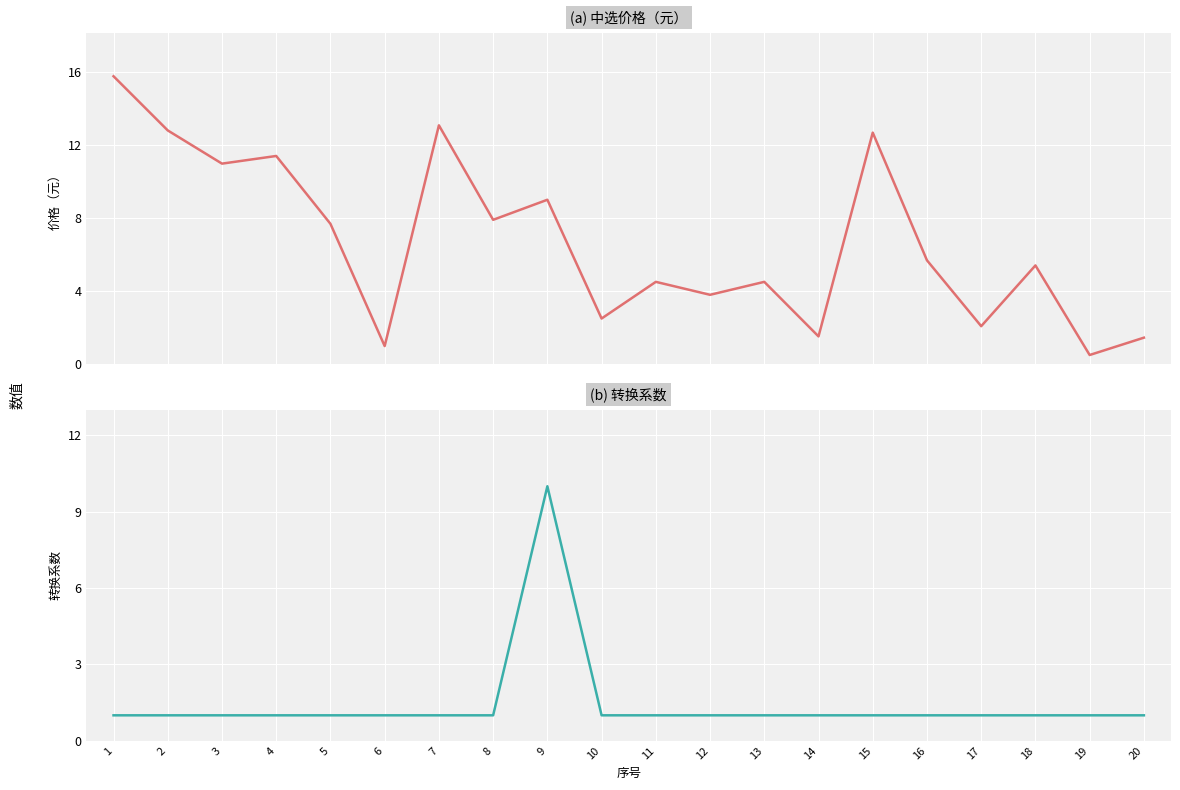

The 中选价格（元） series shows 3.8 at 12. True or false?

True